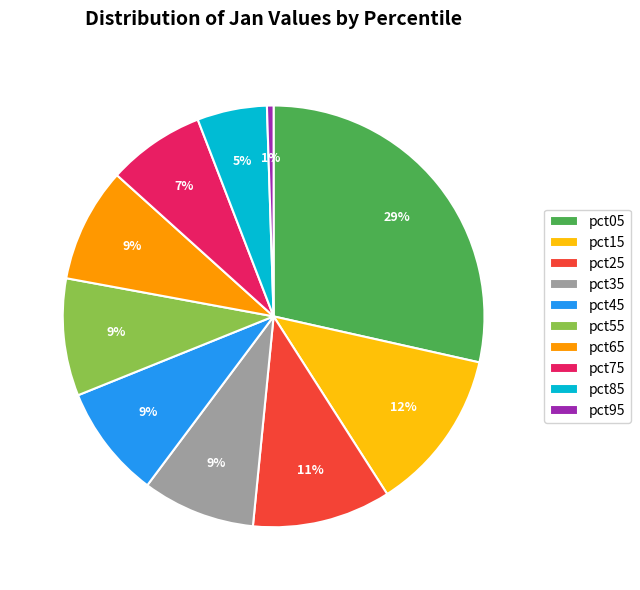

How many segments does this pie chart have?

10